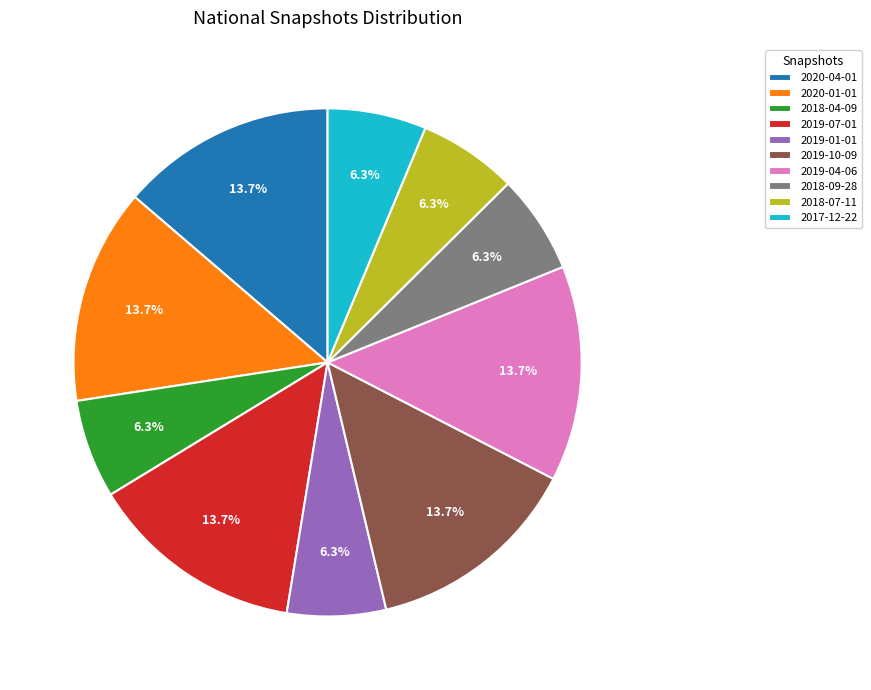

To the nearest percent, what is the difference between the largest and smallest slice percentages?

7%